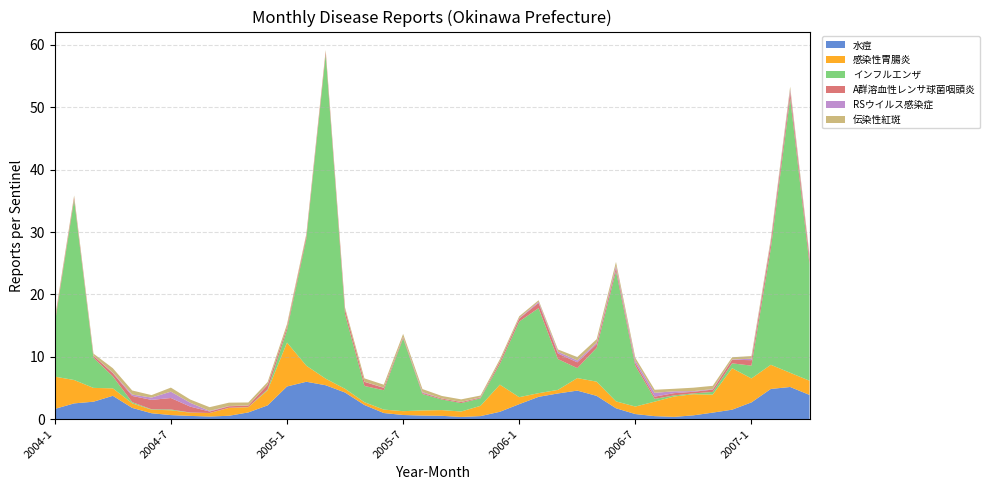

Reading left to right, extract all data points from this chart.

水痘: 2004-1=1.6	2004-2=2.5	2004-3=2.8	2004-4=3.7	2004-5=1.8	2004-6=0.9	2004-7=0.6	2004-8=0.5	2004-9=0.4	2004-10=0.5	2004-11=1.1	2004-12=2.2	2005-1=5.2	2005-2=6.0	2005-3=5.4	2005-4=4.3	2005-5=2.3	2005-6=1.0	2005-7=0.7	2005-8=0.6	2005-9=0.5	2005-10=0.3	2005-11=0.5	2005-12=1.2	2006-1=2.4	2006-2=3.6	2006-3=4.1	2006-4=4.6	2006-5=3.7	2006-6=1.7	2006-7=0.8	2006-8=0.5	2006-9=0.4	2006-10=0.6	2006-11=1.0	2006-12=1.5	2007-1=2.7	2007-2=4.8	2007-3=5.1	2007-4=3.9
感染性胃腸炎: 2004-1=5.2	2004-2=3.8	2004-3=2.2	2004-4=1.2	2004-5=0.7	2004-6=0.6	2004-7=0.8	2004-8=0.5	2004-9=0.6	2004-10=1.3	2004-11=0.8	2004-12=2.4	2005-1=7.0	2005-2=2.6	2005-3=1.1	2005-4=0.6	2005-5=0.4	2005-6=0.6	2005-7=0.6	2005-8=0.8	2005-9=0.9	2005-10=0.9	2005-11=1.6	2005-12=4.4	2006-1=1.1	2006-2=0.6	2006-3=0.6	2006-4=2.0	2006-5=2.3	2006-6=1.1	2006-7=1.2	2006-8=2.3	2006-9=3.3	2006-10=3.4	2006-11=2.9	2006-12=6.7	2007-1=3.8	2007-2=3.9	2007-3=2.3	2007-4=2.3
インフルエンザ: 2004-1=8.5	2004-2=28.9	2004-3=4.8	2004-4=1.9	2004-5=0.2	2004-6=0.1	2004-7=0.1	2004-8=0.0	2004-9=0.0	2004-10=0.0	2004-11=0.0	2004-12=0.1	2005-1=2.0	2005-2=20.4	2005-3=52.0	2005-4=12.0	2005-5=2.6	2005-6=3.1	2005-7=11.7	2005-8=2.6	2005-9=1.7	2005-10=1.4	2005-11=1.2	2005-12=3.3	2006-1=12.1	2006-2=13.6	2006-3=4.9	2006-4=1.6	2006-5=5.4	2006-6=20.9	2006-7=6.5	2006-8=0.4	2006-9=0.2	2006-10=0.1	2006-11=0.4	2006-12=0.8	2007-1=2.1	2007-2=18.6	2007-3=44.1	2007-4=18.6
A群溶血性レンサ球菌咽頭炎: 2004-1=0.4	2004-2=0.4	2004-3=0.3	2004-4=0.5	2004-5=1.0	2004-6=1.5	2004-7=1.8	2004-8=0.9	2004-9=0.2	2004-10=0.2	2004-11=0.2	2004-12=0.7	2005-1=0.5	2005-2=0.5	2005-3=0.5	2005-4=0.7	2005-5=0.7	2005-6=0.4	2005-7=0.2	2005-8=0.2	2005-9=0.1	2005-10=0.2	2005-11=0.1	2005-12=0.4	2006-1=0.5	2006-2=0.8	2006-3=0.9	2006-4=0.9	2006-5=0.6	2006-6=0.6	2006-7=0.5	2006-8=0.4	2006-9=0.4	2006-10=0.3	2006-11=0.4	2006-12=0.6	2007-1=0.9	2007-2=0.9	2007-3=1.0	2007-4=0.9
RSウイルス感染症: 2004-1=0.0	2004-2=0.0	2004-3=0.0	2004-4=0.1	2004-5=0.2	2004-6=0.4	2004-7=1.0	2004-8=0.6	2004-9=0.1	2004-10=0.0	2004-11=0.0	2004-12=0.0	2005-1=0.0	2005-2=0.0	2005-3=0.0	2005-4=0.0	2005-5=0.0	2005-6=0.0	2005-7=0.0	2005-8=0.1	2005-9=0.0	2005-10=0.0	2005-11=0.0	2005-12=0.0	2006-1=0.1	2006-2=0.2	2006-3=0.3	2006-4=0.3	2006-5=0.2	2006-6=0.3	2006-7=0.4	2006-8=0.6	2006-9=0.3	2006-10=0.1	2006-11=0.1	2006-12=0.1	2007-1=0.2	2007-2=0.2	2007-3=0.4	2007-4=0.2
伝染性紅斑: 2004-1=0.4	2004-2=0.3	2004-3=0.3	2004-4=0.7	2004-5=0.7	2004-6=0.4	2004-7=0.6	2004-8=0.5	2004-9=0.6	2004-10=0.5	2004-11=0.5	2004-12=0.4	2005-1=0.5	2005-2=0.3	2005-3=0.3	2005-4=0.3	2005-5=0.5	2005-6=0.5	2005-7=0.5	2005-8=0.5	2005-9=0.4	2005-10=0.4	2005-11=0.3	2005-12=0.3	2006-1=0.3	2006-2=0.2	2006-3=0.4	2006-4=0.6	2006-5=0.6	2006-6=0.6	2006-7=0.5	2006-8=0.5	2006-9=0.4	2006-10=0.6	2006-11=0.5	2006-12=0.4	2007-1=0.4	2007-2=0.4	2007-3=0.4	2007-4=0.4